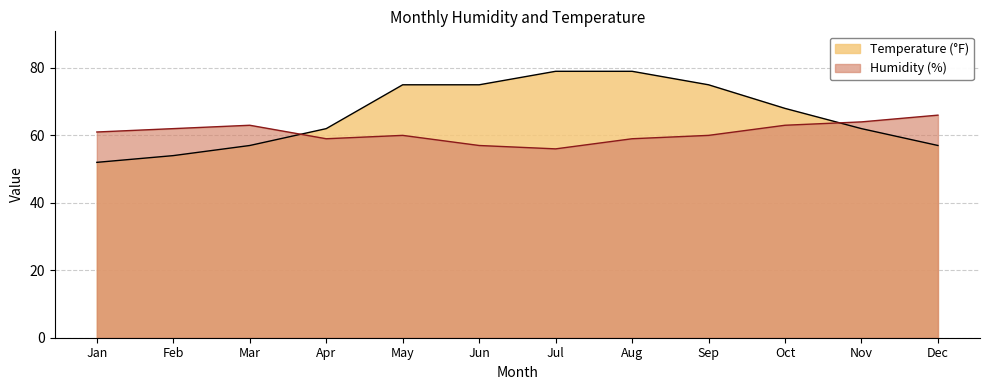

The value of Temperature (°F) at Apr is 62. True or false?

True